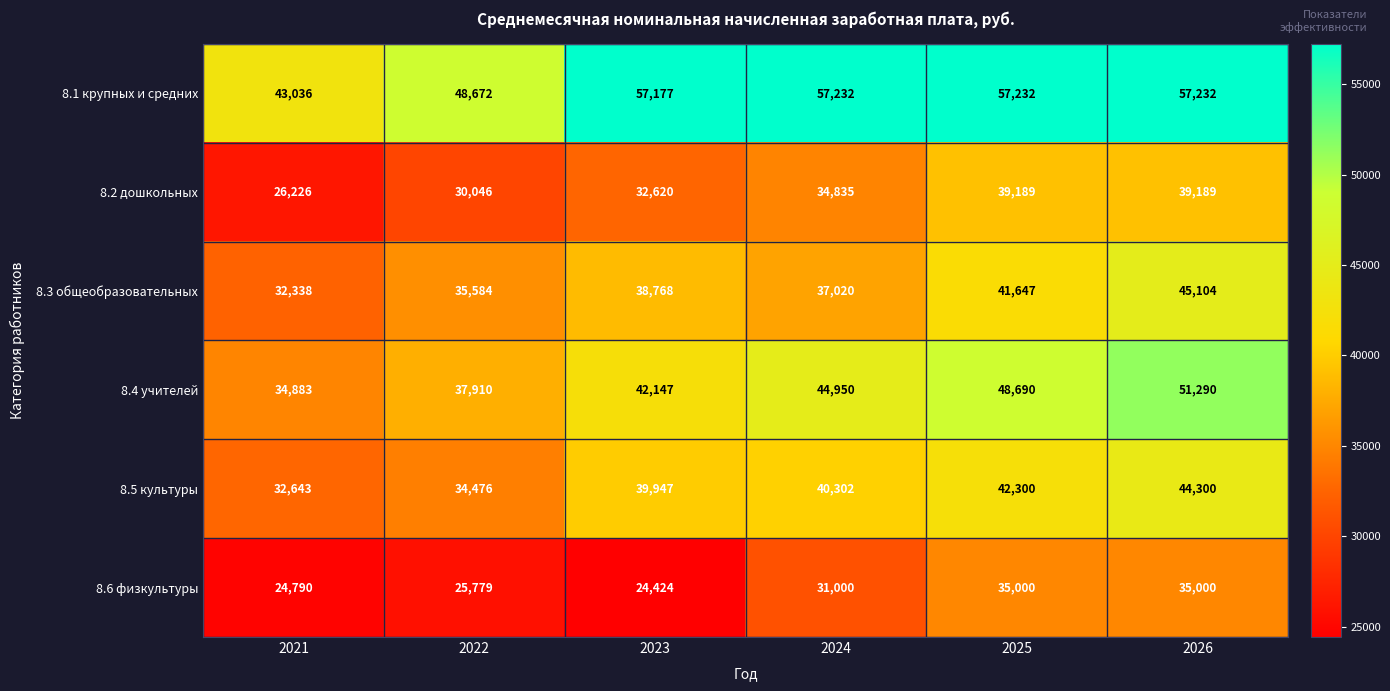

At how many categories does at least one series exceed 42669?

6